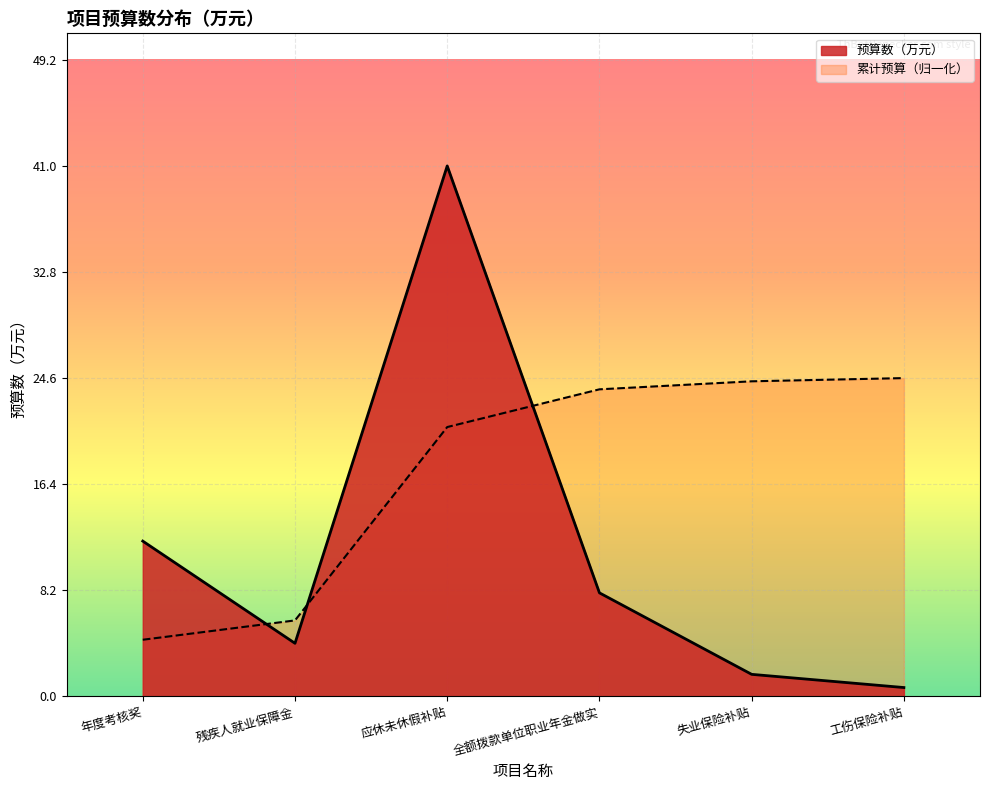

The value at 工伤保险补贴 is 1.2. True or false?

False